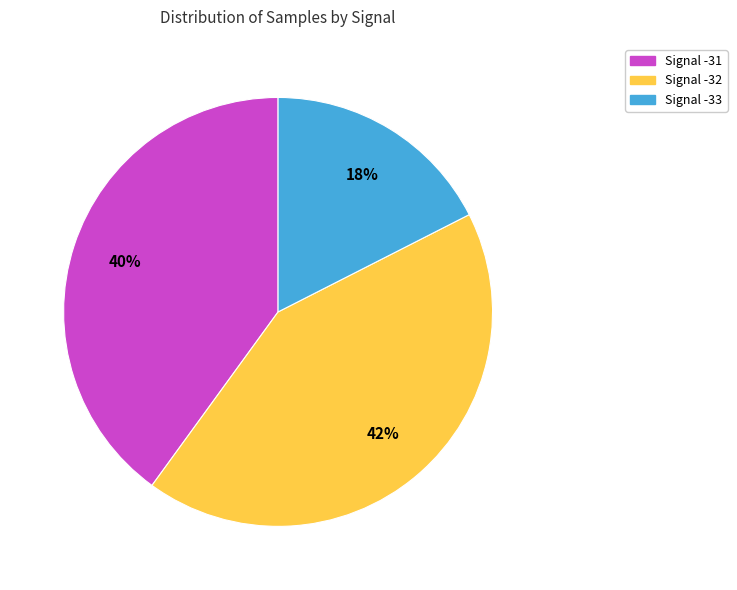

Is there a majority slice in this chart?

No